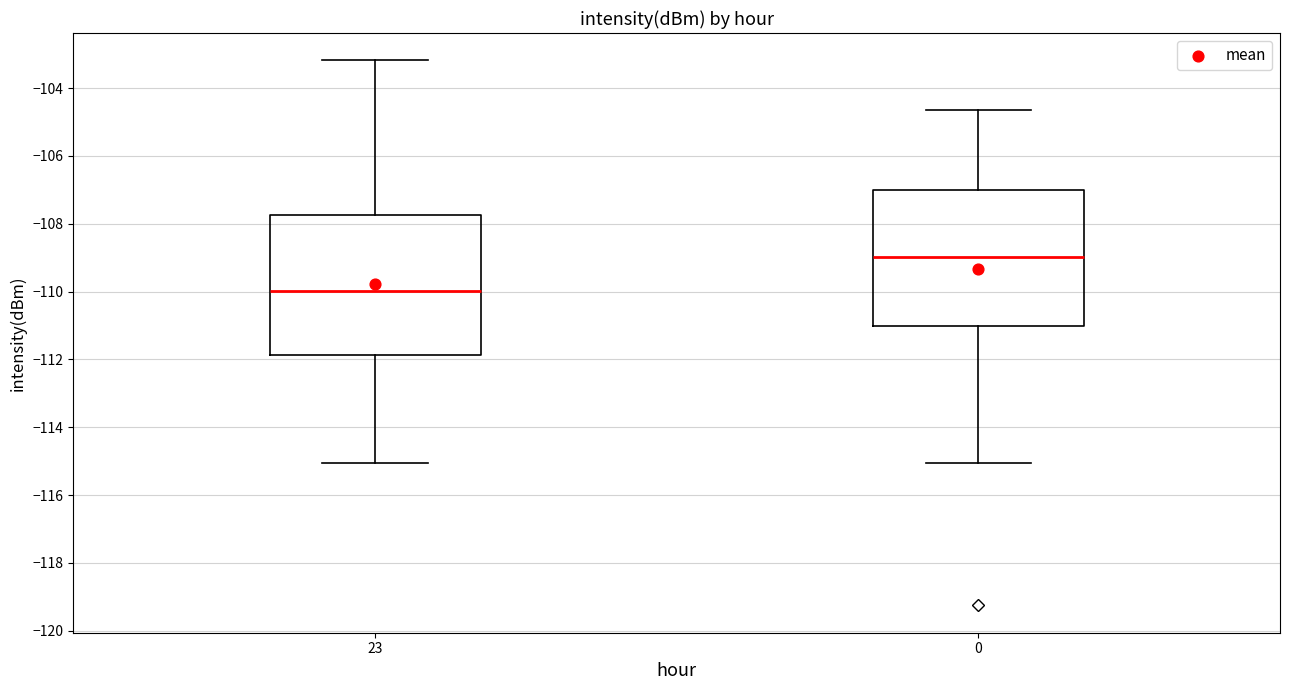

Reading left to right, read every box against the y-axis: the position of its median line, the range the box covers, and the ends of its whiskers. The values are not printed on the chart, so give them approximately, as read against the axis.

23: median -110.0, box -111.8 to -107.8, whiskers -115.0 to -103.2
0: median -109.0, box -111.0 to -107.0, whiskers -115.0 to -104.6